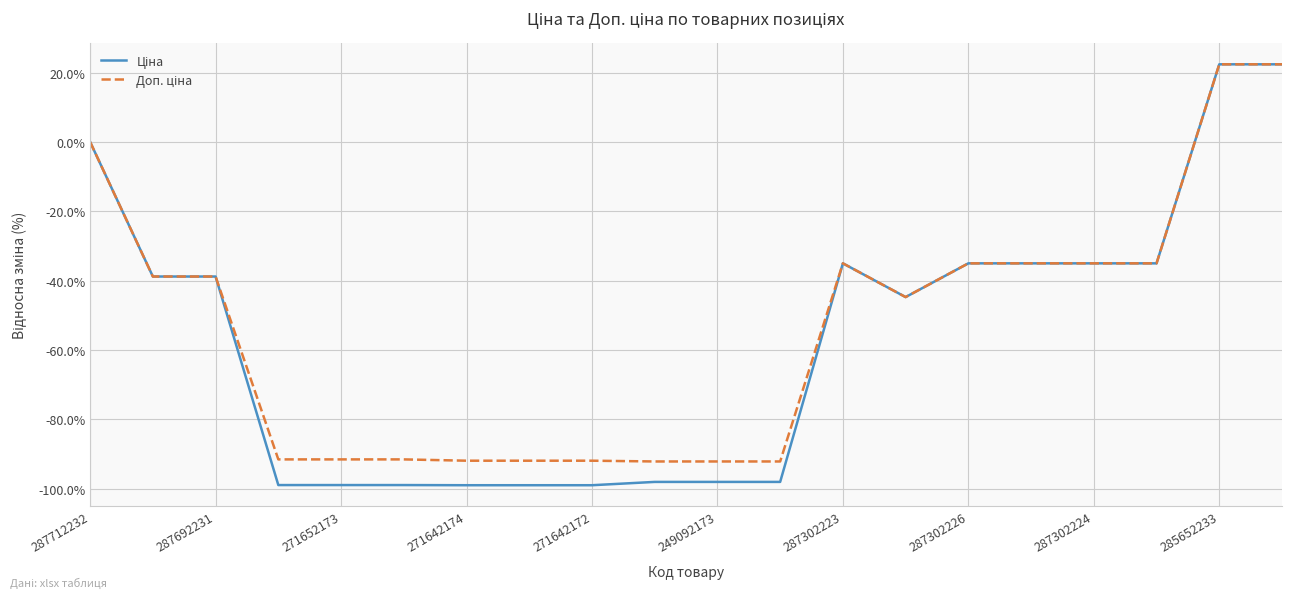

How many series are shown in this chart?

2